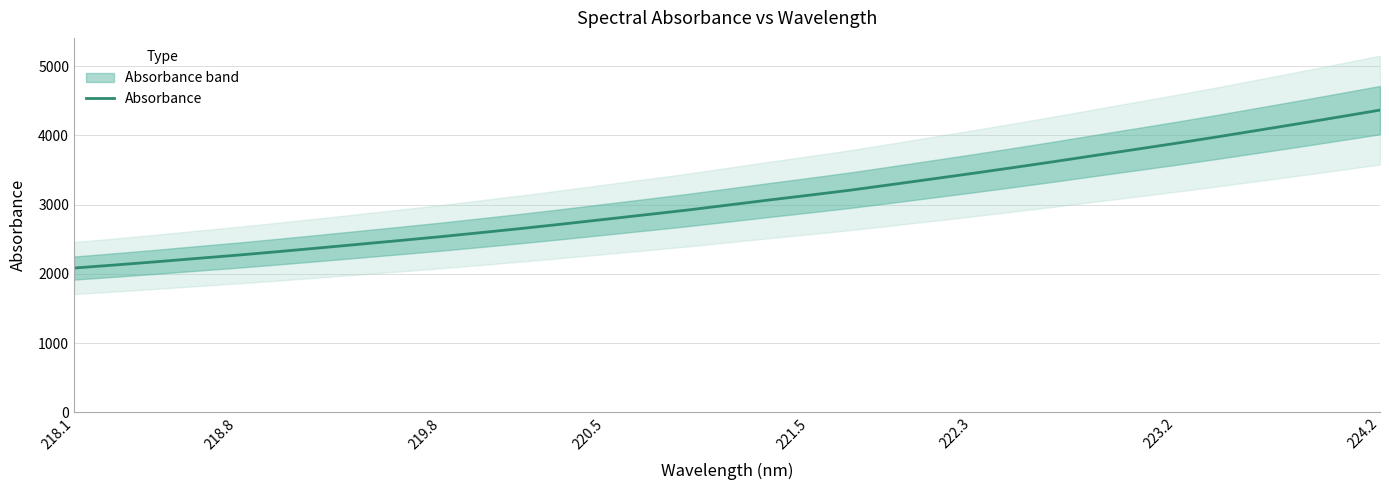

The value of Absorbance at 223.2 is 3887.5. True or false?

True